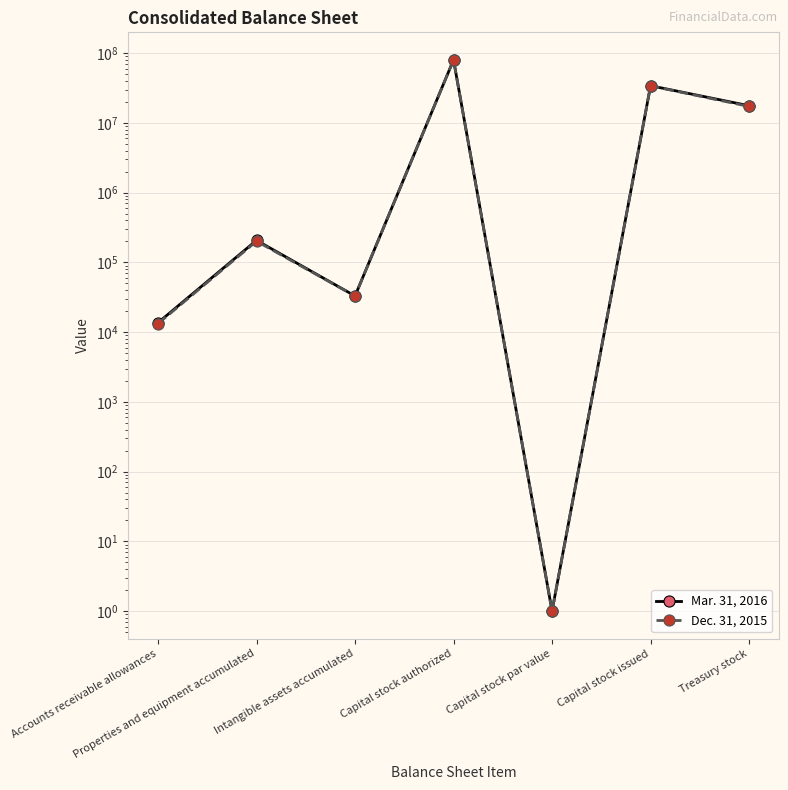

Is the value of Dec. 31, 2015 at Properties and equipment accumulated greater than the value of Mar. 31, 2016 at Properties and equipment accumulated?

No